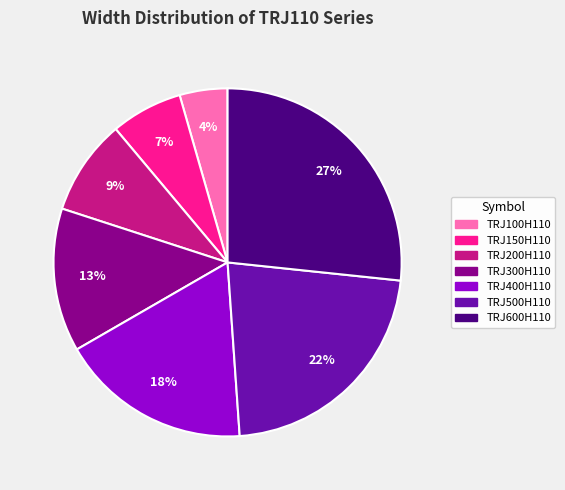

Is there any slice that represents more than half of the pie?

No